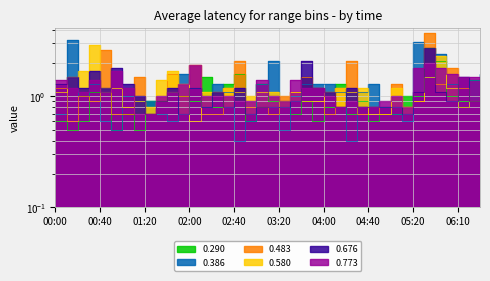

At which label does 0.386 reach its peak?

00:10